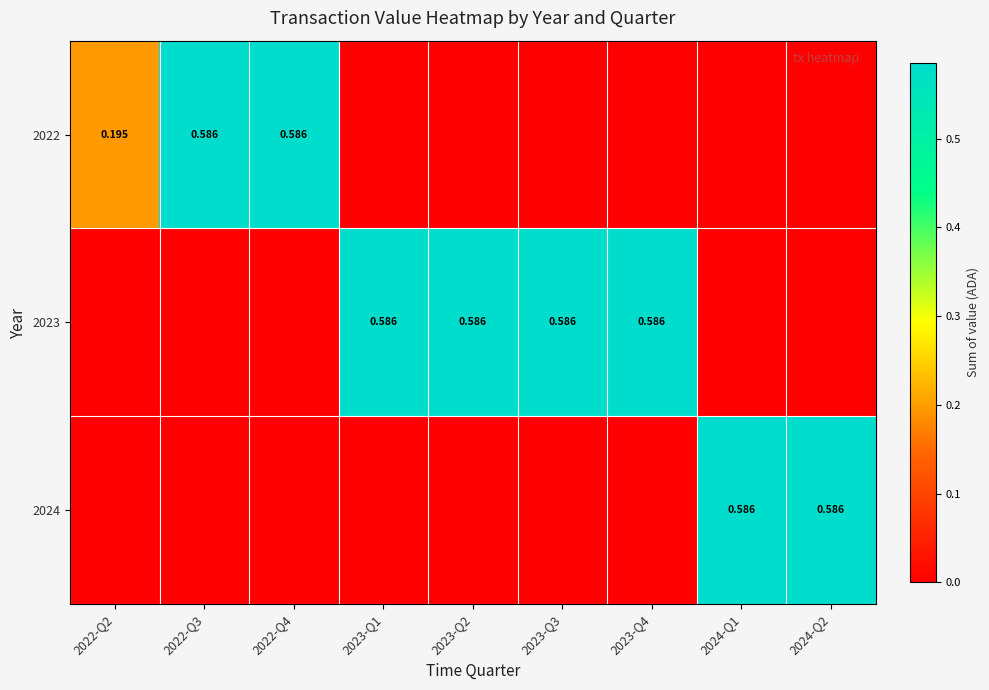

At which category is the sum across all series the highest?

2022-Q3